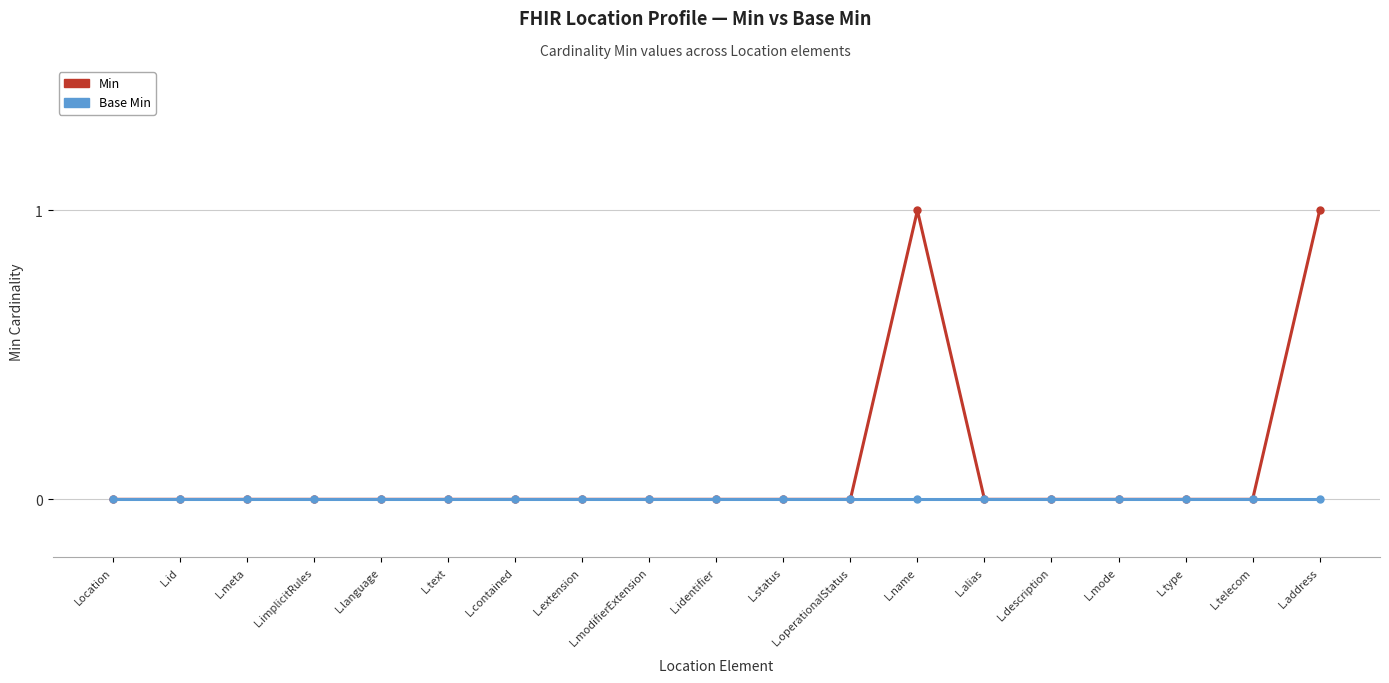

What is the maximum value shown in the chart?

1